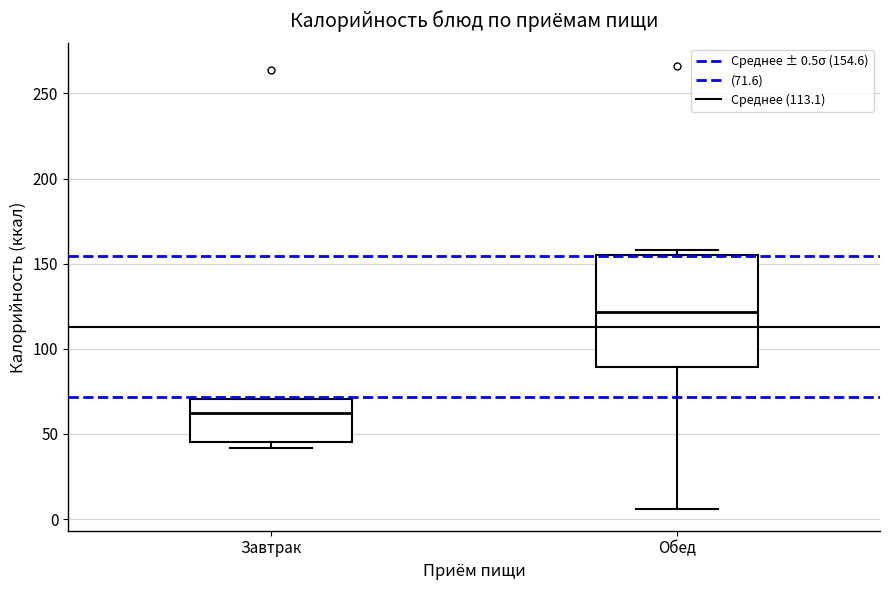

Reading left to right, transcribe this box plot: for each box, give where its median line is, the range the box spans, and where its two whiskers end, as read against the y-axis. The values are not printed on the chart, so give them approximately, as read against the axis.

Завтрак: median 60, box 45 to 70, whiskers 40 to 70
Обед: median 120, box 90 to 155, whiskers 5 to 160